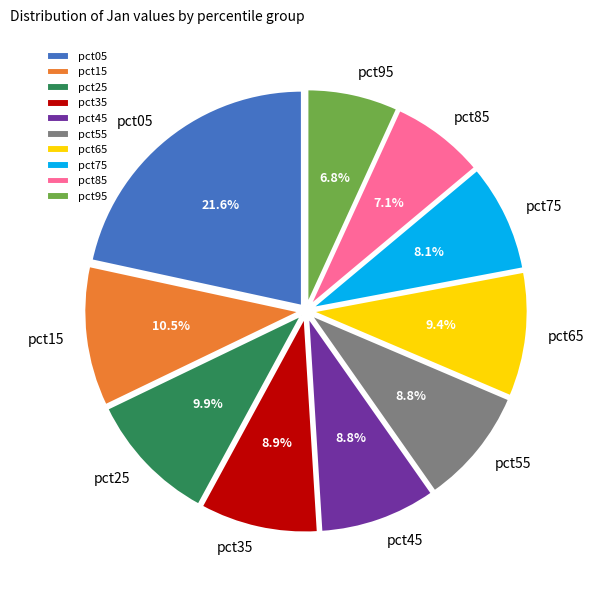

Does pct15 account for over 50% of the chart?

No